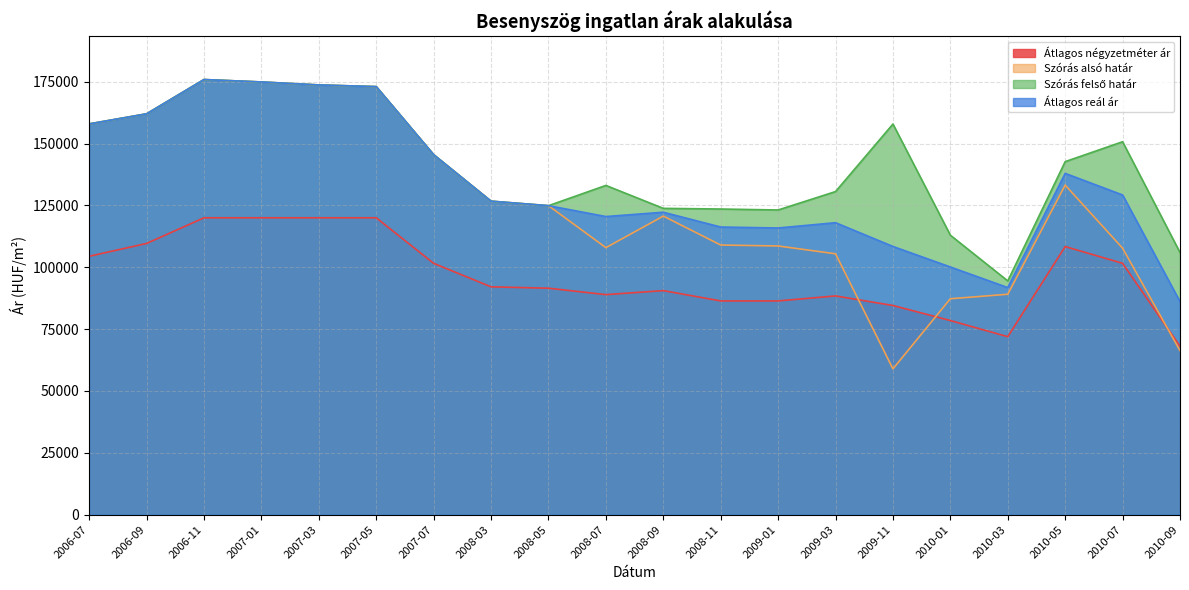

True or false: Átlagos négyzetméter ár has a value of 40348 at 2007-05.

False